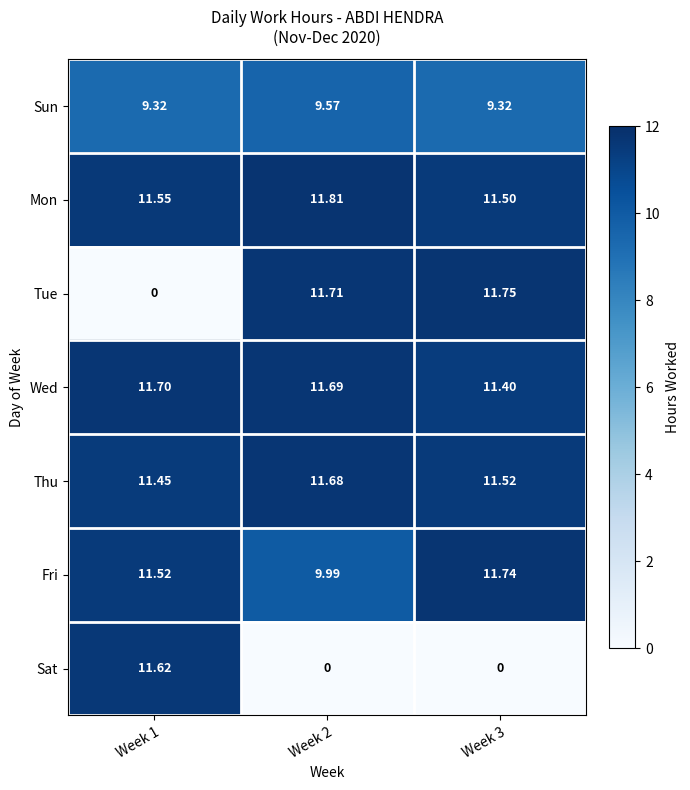

Which series has the largest range (max minus min)?

Tue